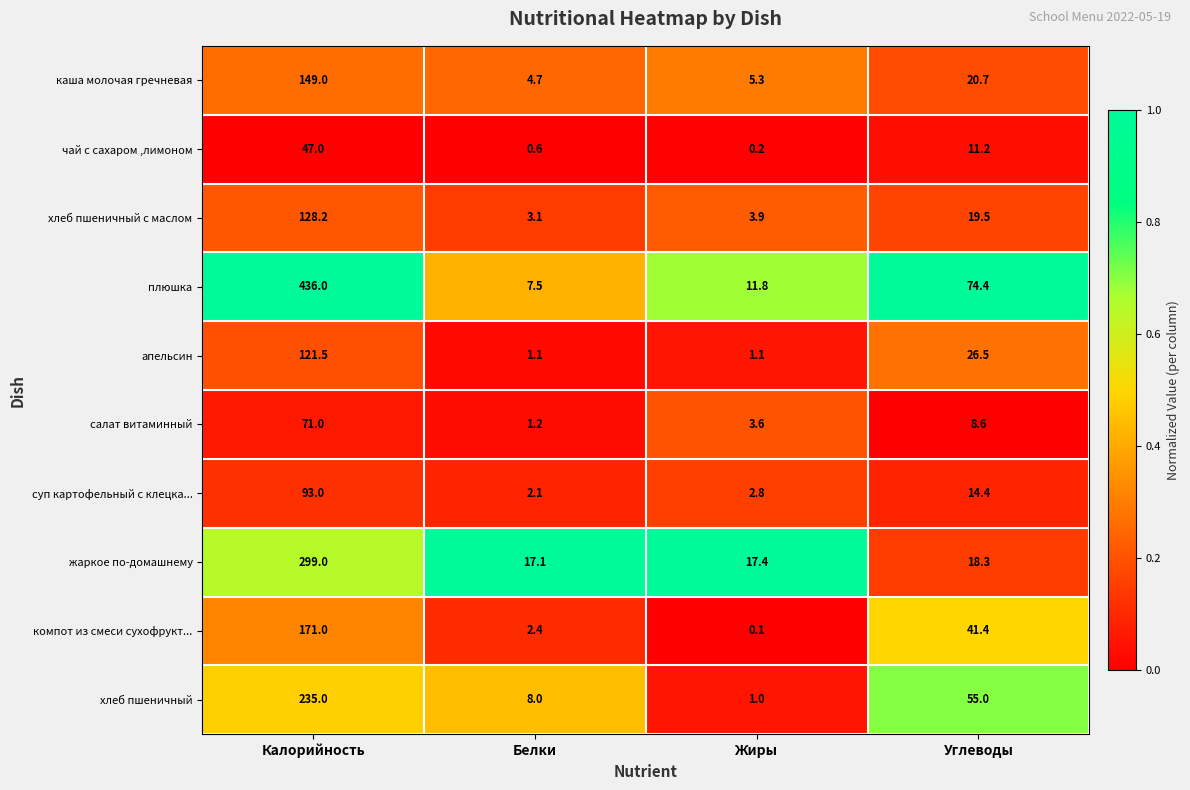

What is the difference between the суп картофельный с клецка... values at Калорийность and Жиры?

90.2